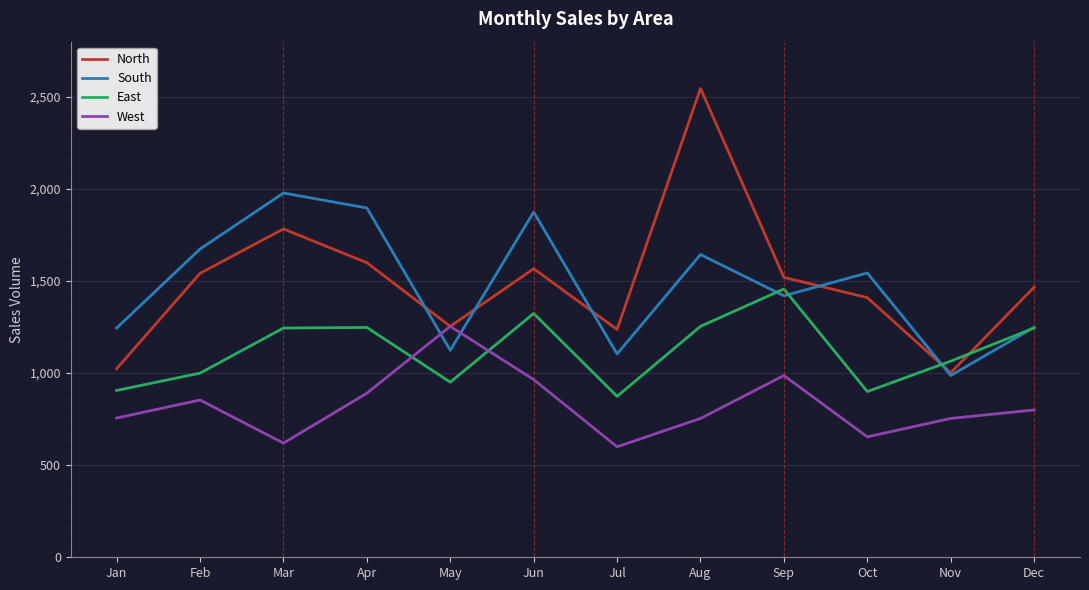

Rank the series by their maximum value, from highest to lowest.

North, South, East, West